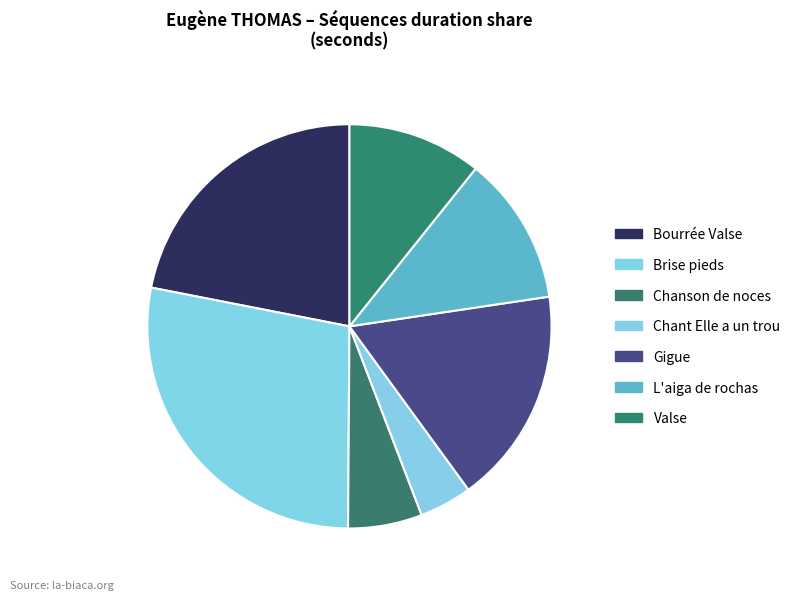

How many slices are in this pie chart?

7